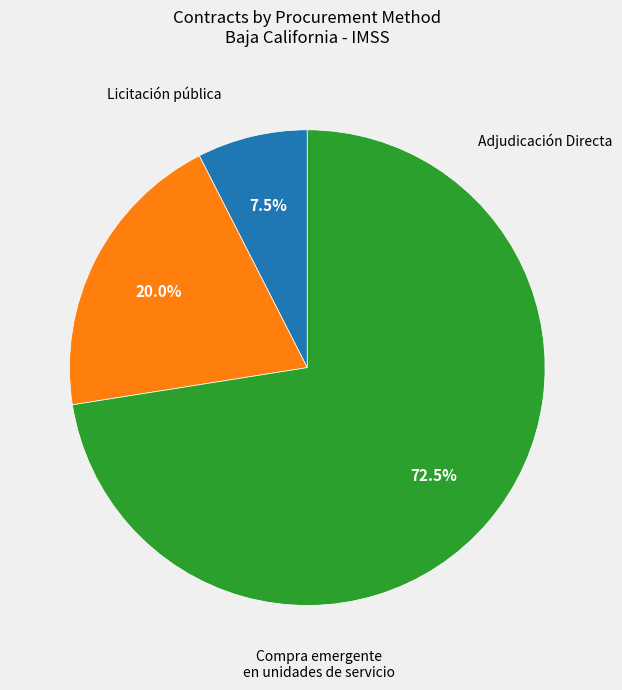

What percentage is the Adjudicación Directa slice, to the nearest percent?

20%